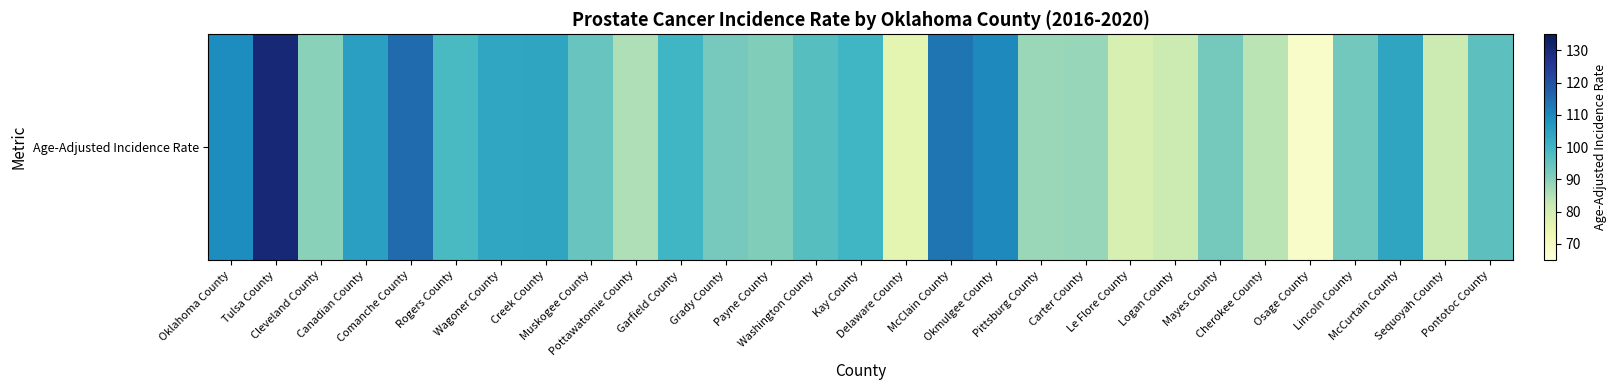

What is the ratio of the value at Le Flore County to the value at Pittsburg County?

0.9